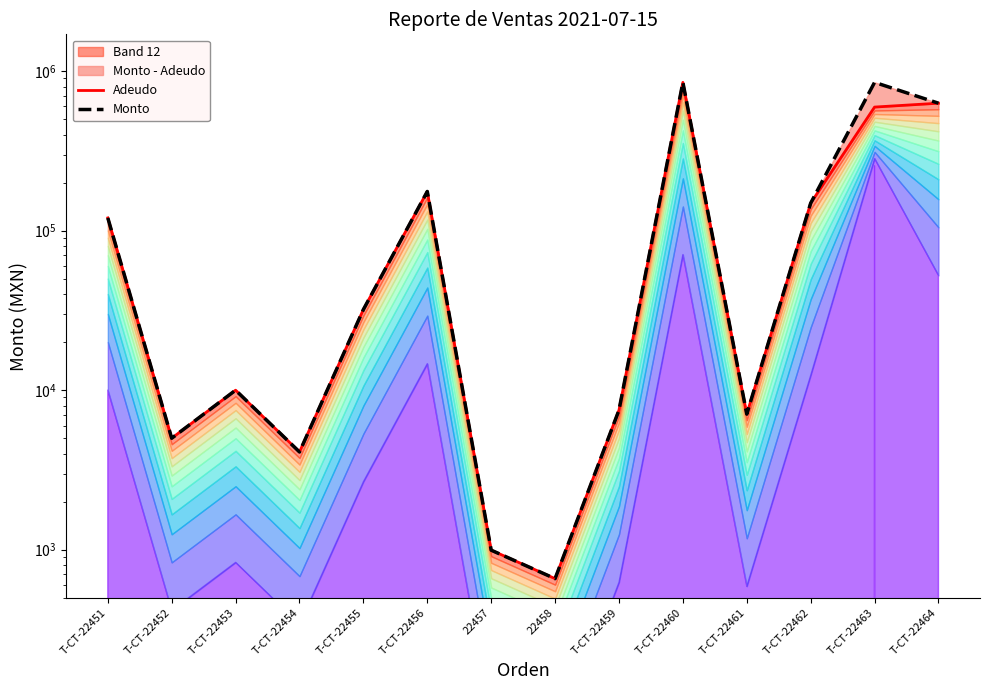

True or false: Monto and Adeudo intersect in this chart.

False